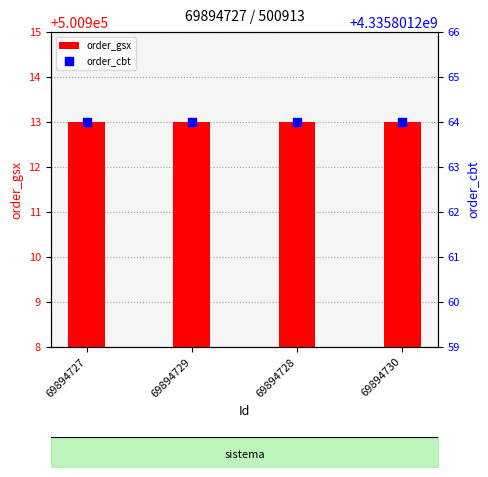

Which series reaches the minimum Y coordinate?

order_gsx